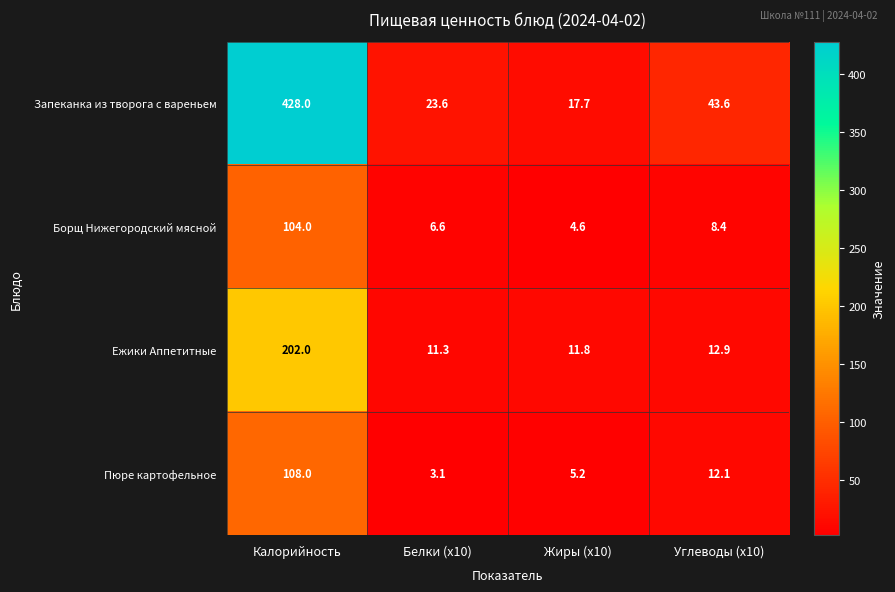

The value of Запеканка из творога с вареньем at Калорийность is 428.0. True or false?

True